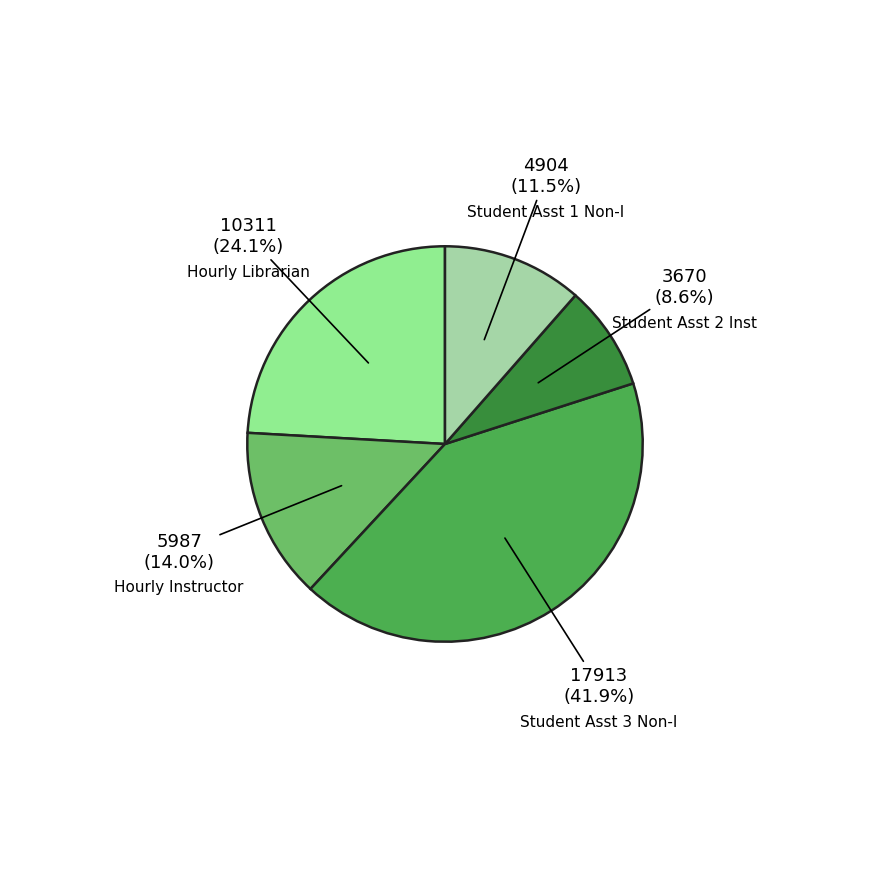

Do Hourly Instructor and Student Asst 1 Non-I together represent more than half of the pie?

No